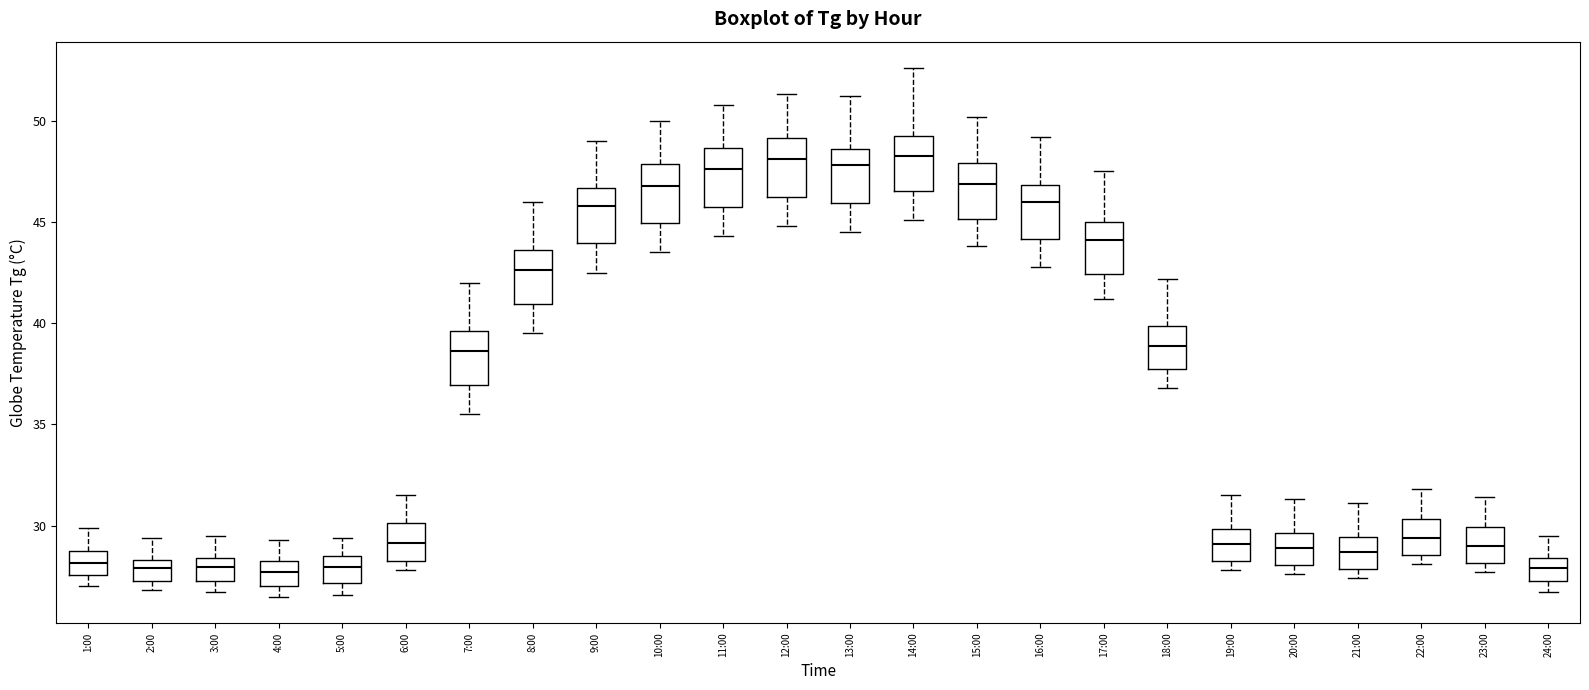

Reading left to right, transcribe this box plot: for each box, give where its median line is, the range the box spans, and where its two whiskers end, as read against the y-axis. The values are not printed on the chart, so give them approximately, as read against the axis.

1:00: median 28.0, box 27.5 to 28.5, whiskers 27.0 to 30.0
2:00: median 28.0, box 27.5 to 28.5, whiskers 27.0 to 29.5
3:00: median 28.0, box 27.5 to 28.5, whiskers 26.5 to 29.5
4:00: median 27.5, box 27.0 to 28.5, whiskers 26.5 to 29.5
5:00: median 28.0, box 27.0 to 28.5, whiskers 26.5 to 29.5
6:00: median 29.0, box 28.5 to 30.0, whiskers 28.0 to 31.5
7:00: median 38.5, box 37.0 to 39.5, whiskers 35.5 to 42.0
8:00: median 42.5, box 41.0 to 43.5, whiskers 39.5 to 46.0
9:00: median 46.0, box 44.0 to 46.5, whiskers 42.5 to 49.0
10:00: median 47.0, box 45.0 to 48.0, whiskers 43.5 to 50.0
11:00: median 47.5, box 46.0 to 48.5, whiskers 44.5 to 51.0
12:00: median 48.0, box 46.5 to 49.0, whiskers 45.0 to 51.5
13:00: median 48.0, box 46.0 to 48.5, whiskers 44.5 to 51.0
14:00: median 48.5, box 46.5 to 49.0, whiskers 45.0 to 52.5
15:00: median 47.0, box 45.0 to 48.0, whiskers 44.0 to 50.0
16:00: median 46.0, box 44.0 to 47.0, whiskers 43.0 to 49.0
17:00: median 44.0, box 42.5 to 45.0, whiskers 41.0 to 47.5
18:00: median 39.0, box 37.5 to 40.0, whiskers 37.0 to 42.0
19:00: median 29.0, box 28.5 to 30.0, whiskers 28.0 to 31.5
20:00: median 29.0, box 28.0 to 29.5, whiskers 27.5 to 31.5
21:00: median 28.5, box 28.0 to 29.5, whiskers 27.5 to 31.0
22:00: median 29.5, box 28.5 to 30.5, whiskers 28.0 to 32.0
23:00: median 29.0, box 28.0 to 30.0, whiskers 27.5 to 31.5
24:00: median 28.0, box 27.5 to 28.5, whiskers 26.5 to 29.5